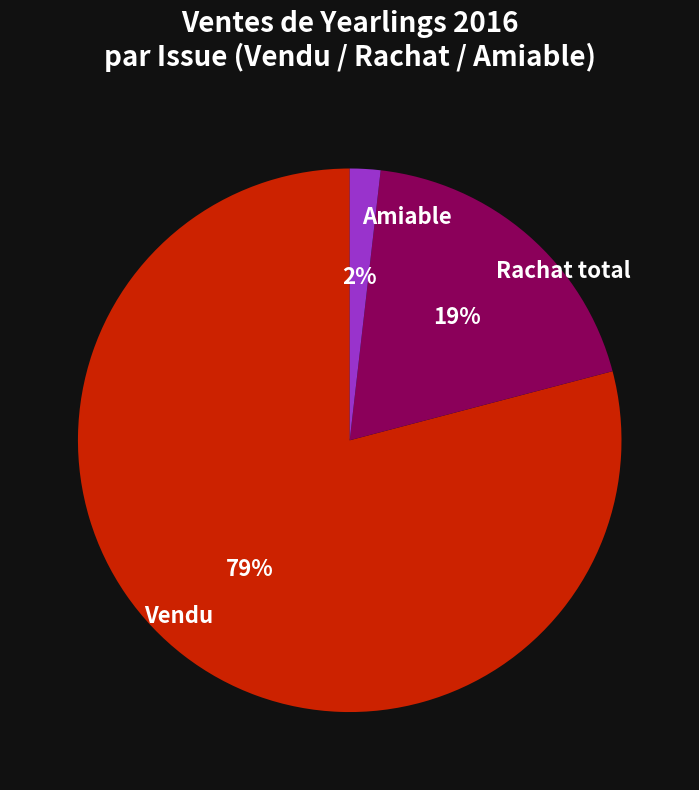

Rank the categories by value from highest to lowest.

Vendu, Rachat total, Amiable